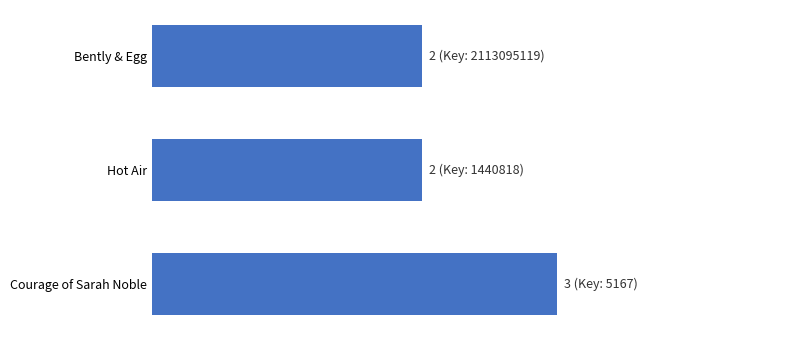

What is the sum of all values?

7